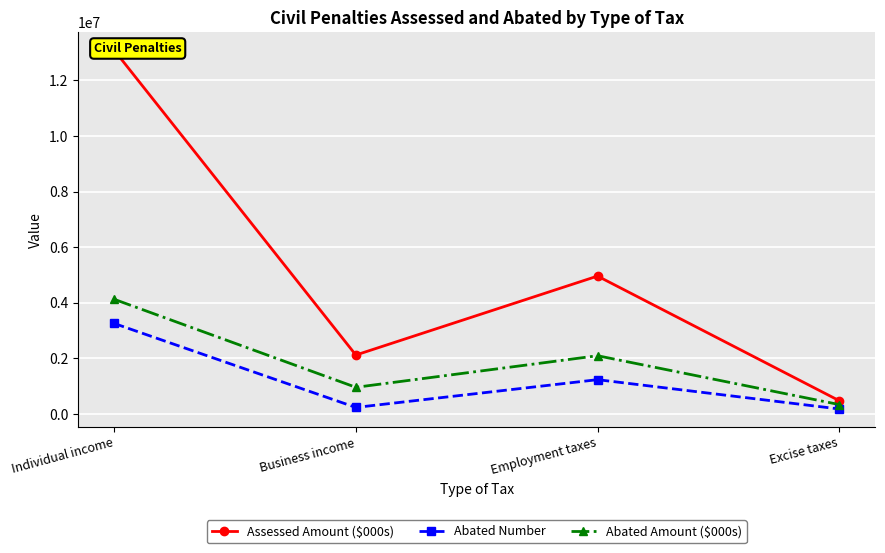

At which label is Assessed Amount ($000s) closest to 6781269?

Employment taxes